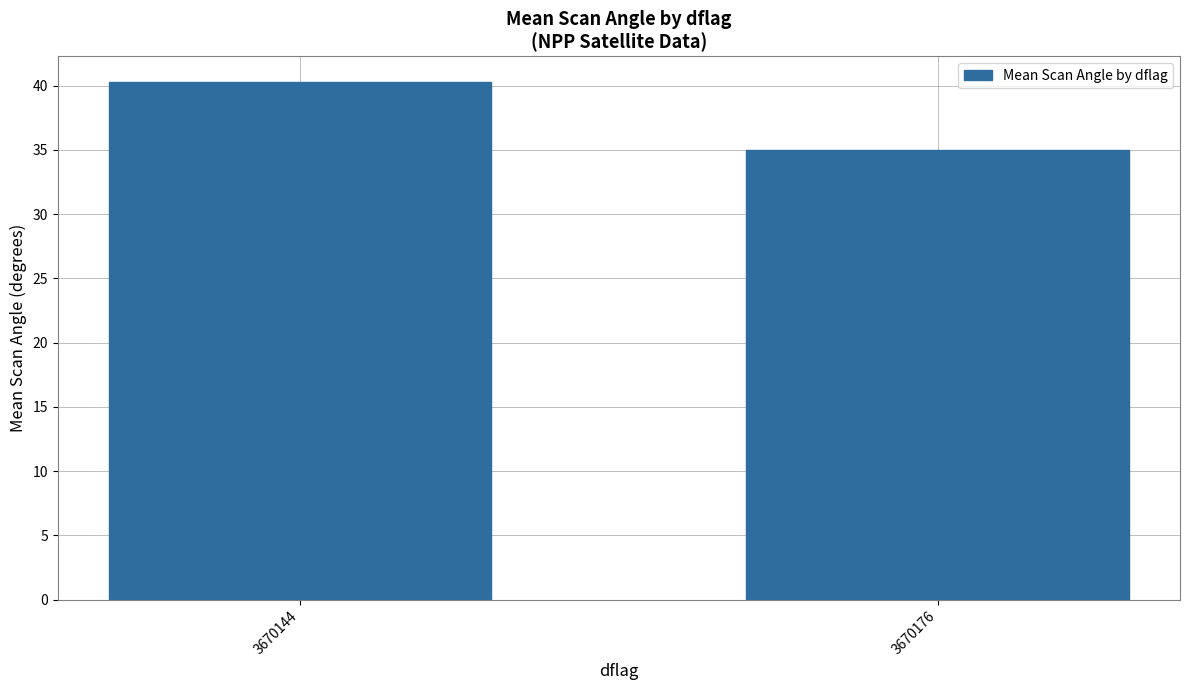

What is the value of the 2nd bar from the left?

35.0